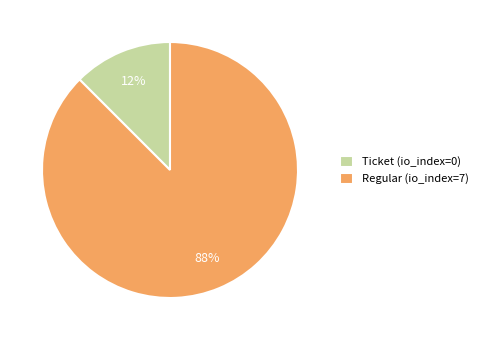

To the nearest percent, what is the average slice percentage?

50%